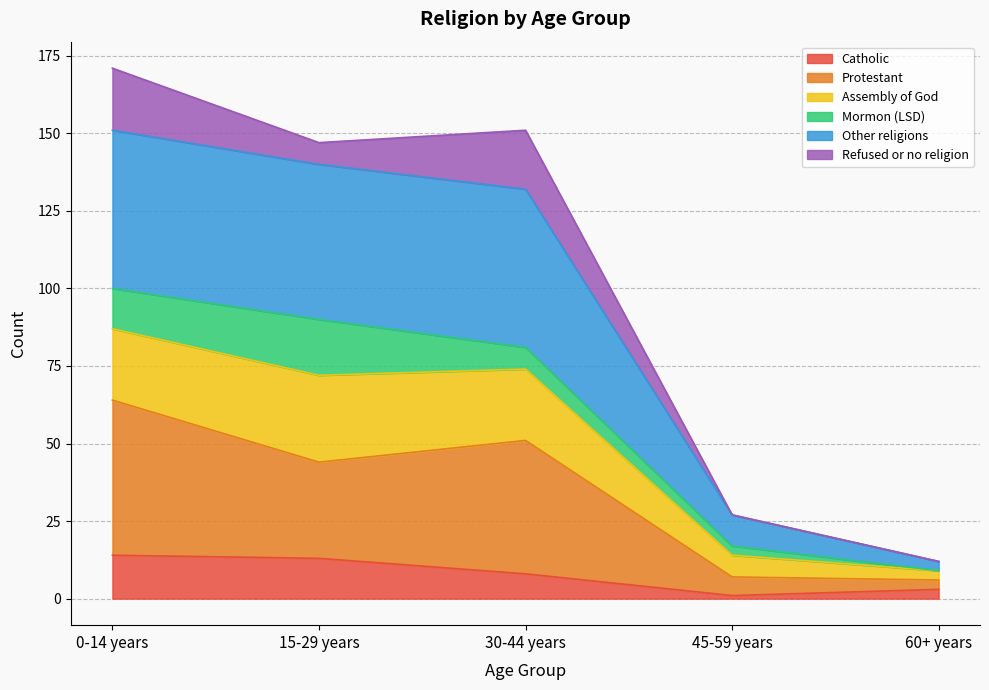

Does the chart have visible grid lines?

Yes